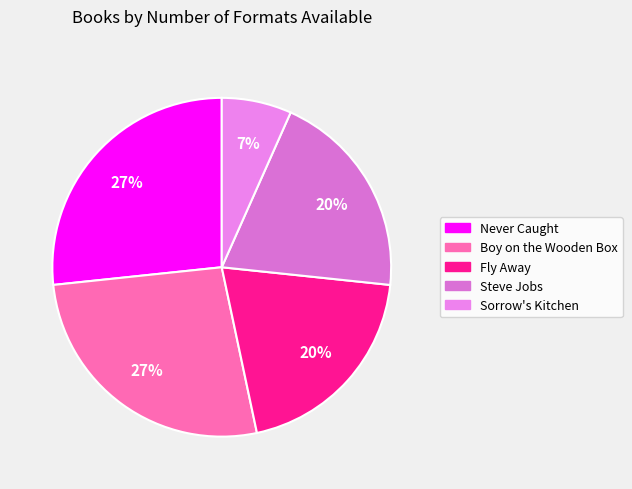

How many segments does this pie chart have?

5